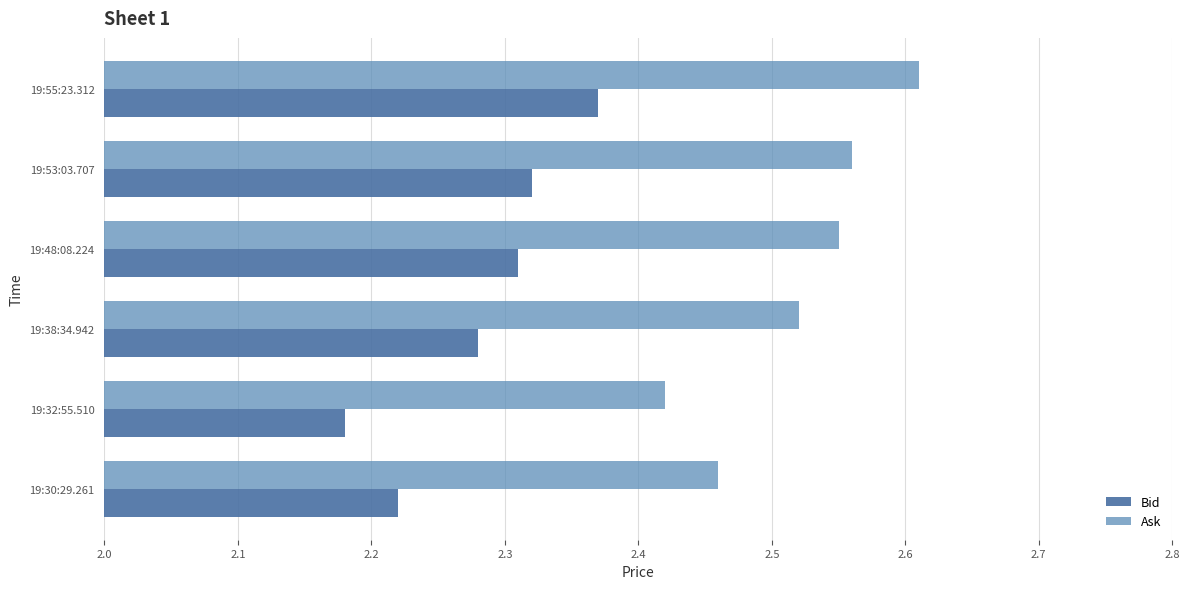

Count the Bid values in the range 2 to 3.

6